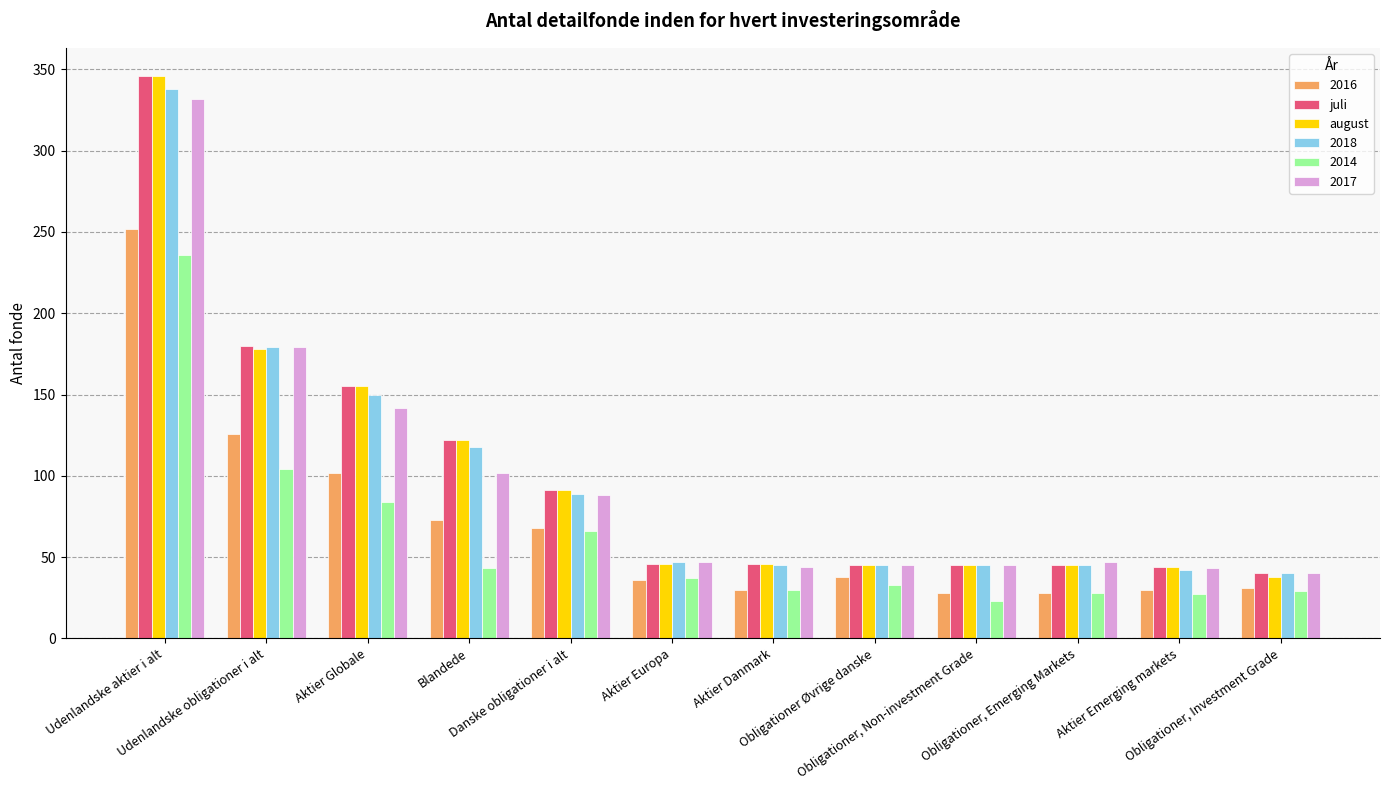

How many distinct data groups are displayed?

6